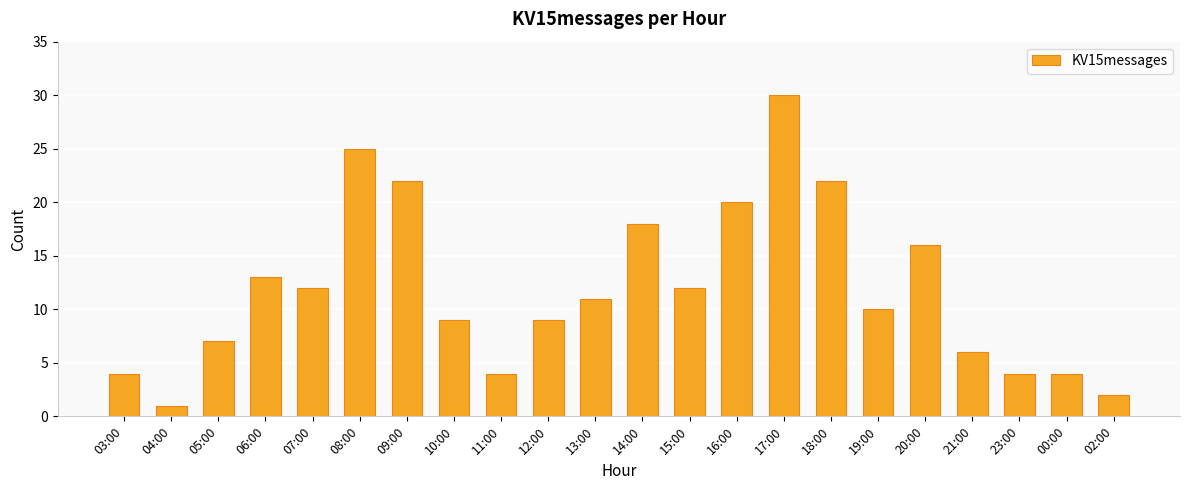

What is the label of the 15th bar from the right?

10:00